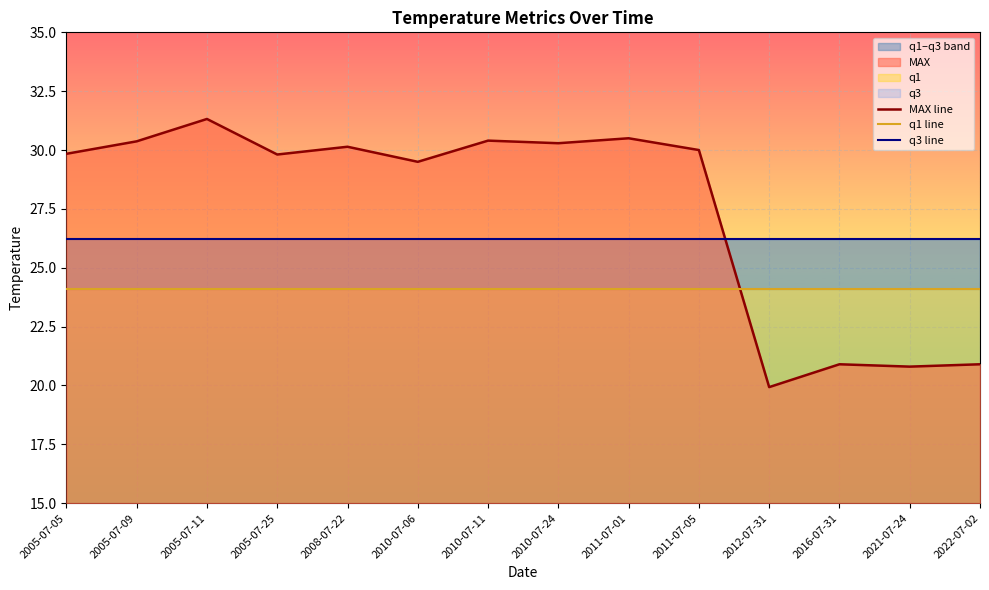

True or false: q3 line has a value of 26.2 at 2005-07-05.

True